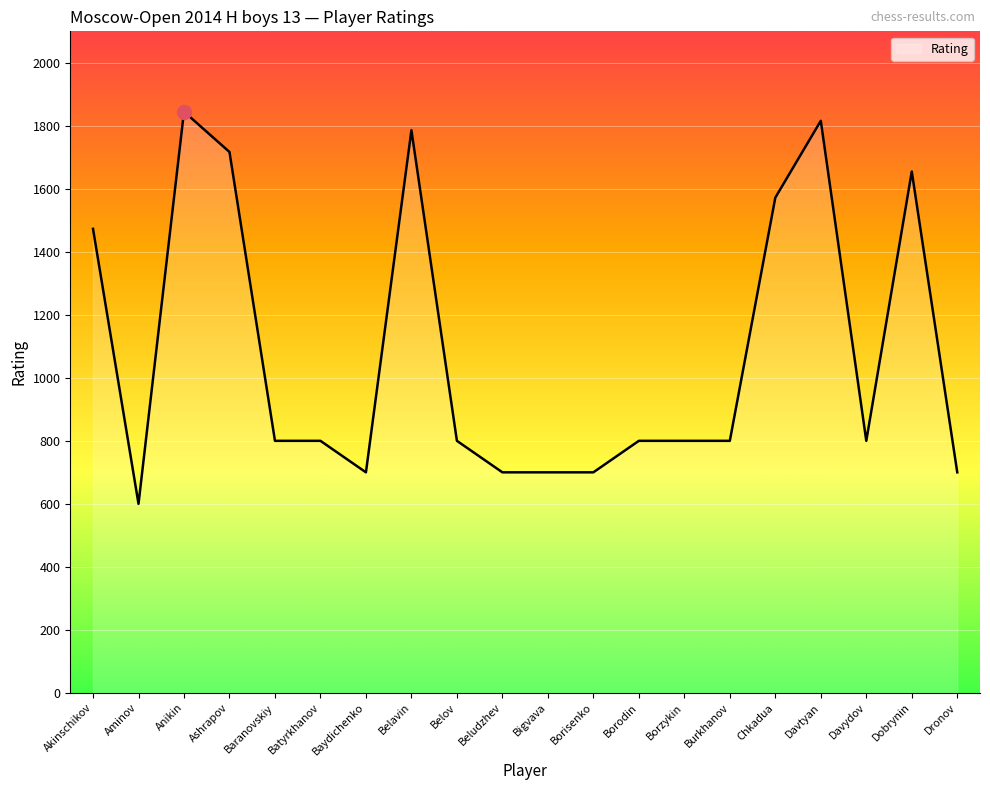

Reading right to left, what are all the values shown in this chart?

700	1655	800	1816	1572	800	800	800	700	700	700	800	1786	700	800	800	1717	1845	600	1473